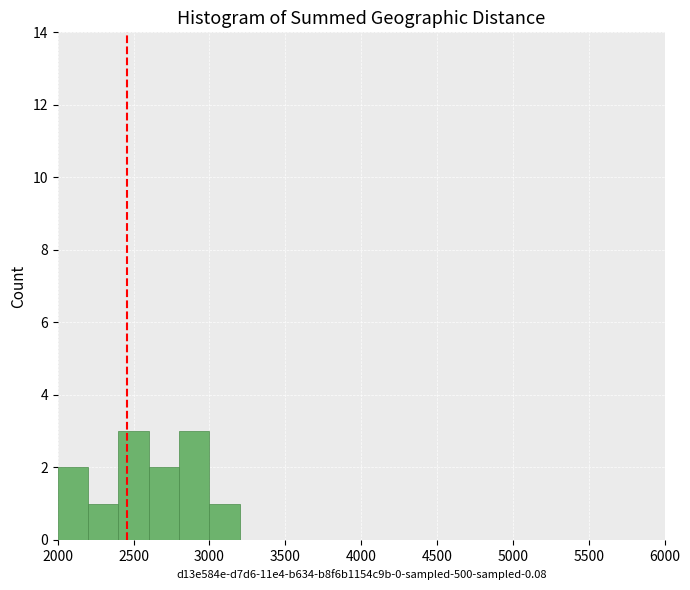

Reading left to right, list every bar in this chart as the range it spans on the x-axis followed by its height. The values are not printed on the chart, so give them approximately, as read against the axis.

2000 to 2200: 2
2200 to 2400: 1
2400 to 2600: 3
2600 to 2800: 2
2800 to 3000: 3
3000 to 3200: 1
3200 to 3400: 0
3400 to 3600: 0
3600 to 3800: 0
3800 to 4000: 0
4000 to 4200: 0
4200 to 4400: 0
4400 to 4600: 0
4600 to 4800: 0
4800 to 5000: 0
5000 to 5200: 0
5200 to 5400: 0
5400 to 5600: 0
5600 to 5800: 0
5800 to 6000: 0